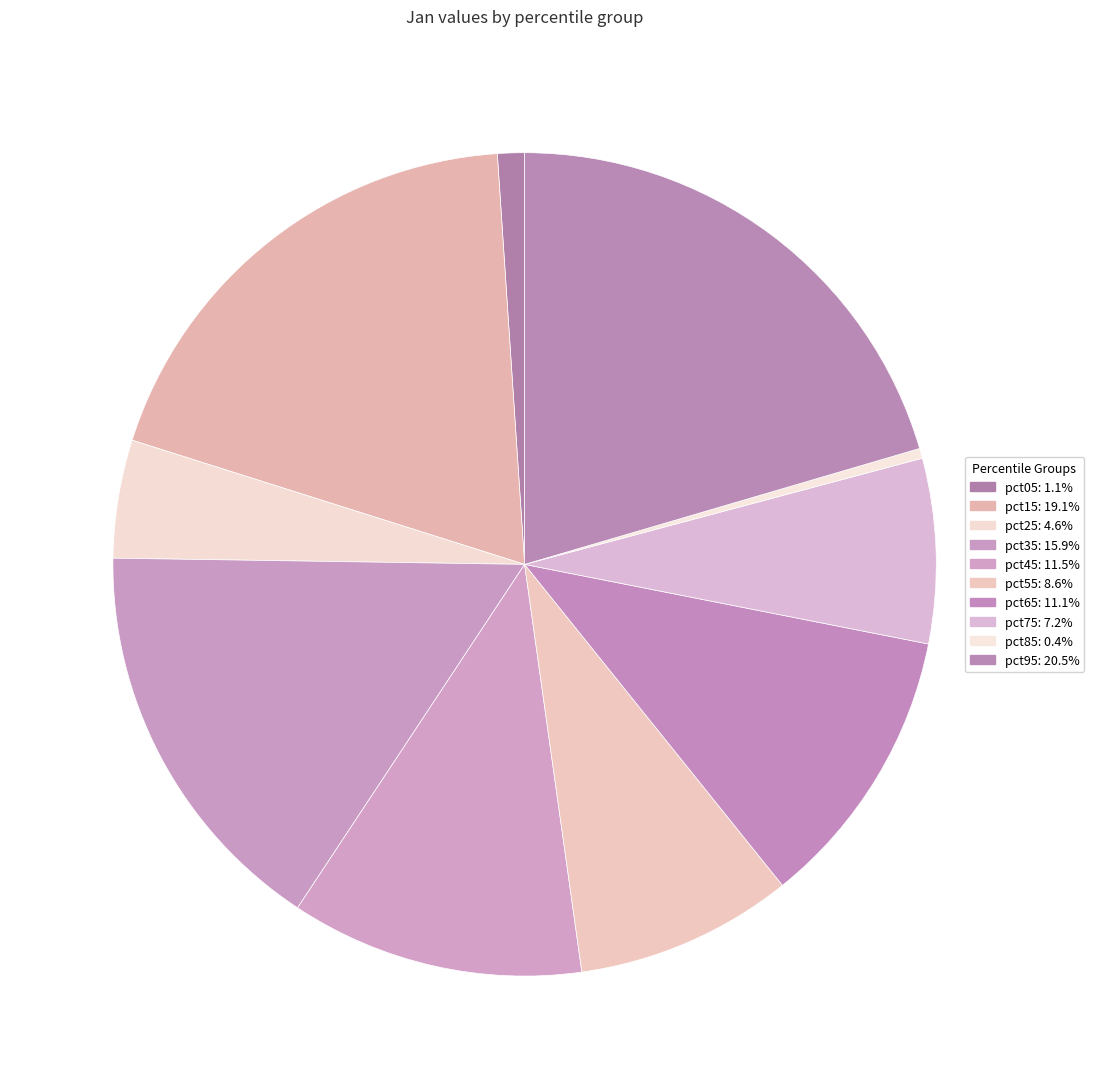

Combined, do pct25 and pct15 account for over 50%?

No